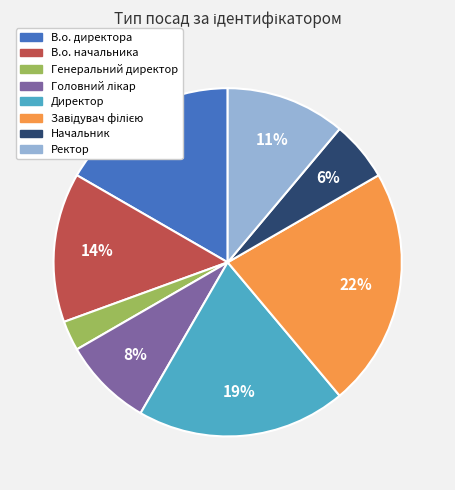

To the nearest percent, what portion does Директор represent?

19%